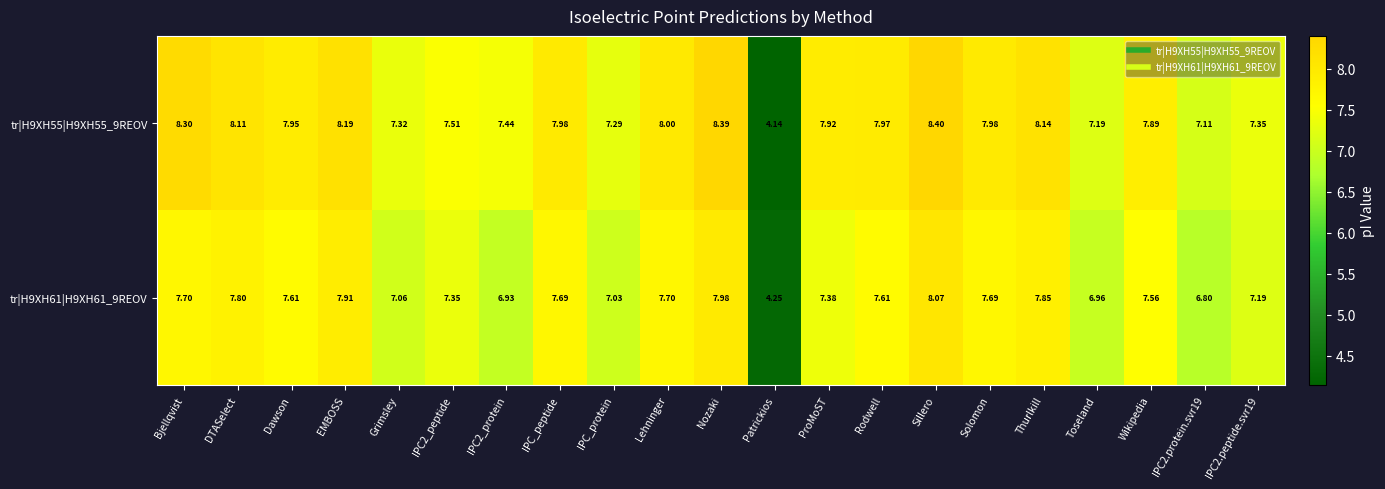

At which category is the sum across all series the highest?

Sillero